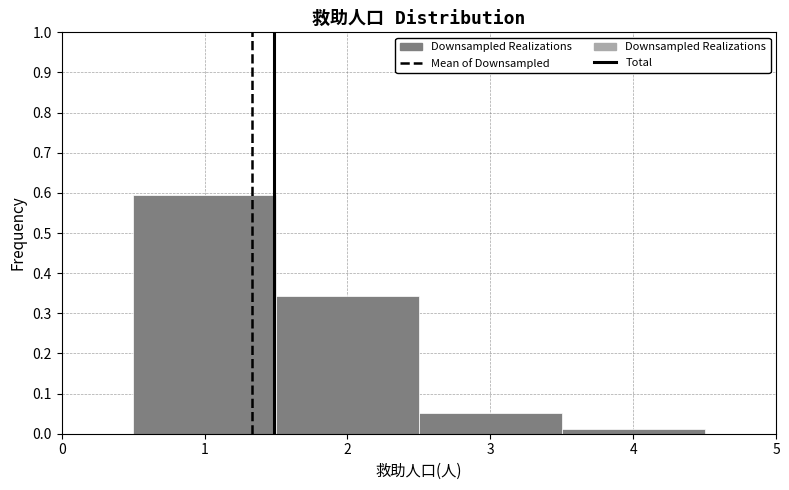

Reading left to right, list every bar in this chart as the range it spans on the x-axis followed by its height. The values are not printed on the chart, so give them approximately, as read against the axis.

0.5 to 1.5: 0.59
1.5 to 2.5: 0.34
2.5 to 3.5: 0.05
3.5 to 4.5: 0.01